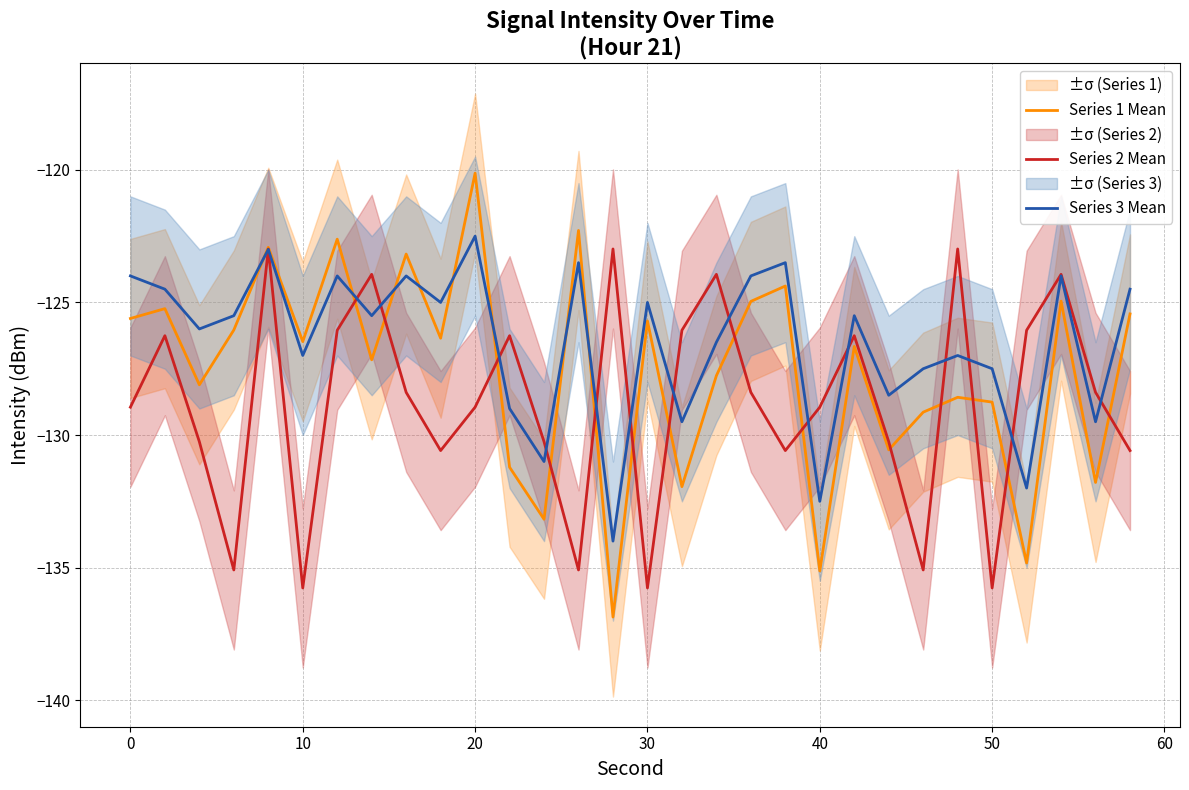

True or false: Series 1 Mean and Series 2 Mean intersect in this chart.

True